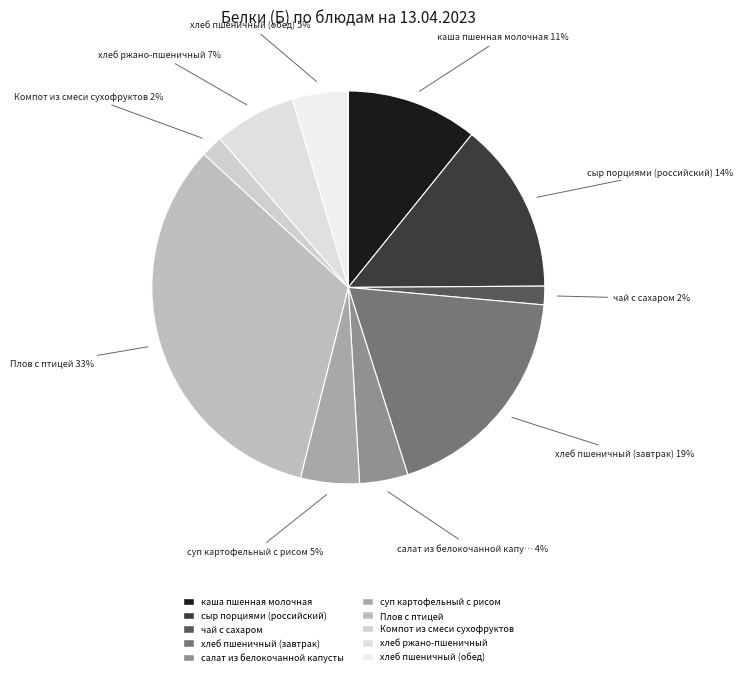

Is сыр порциями (российский) the majority of the pie?

No